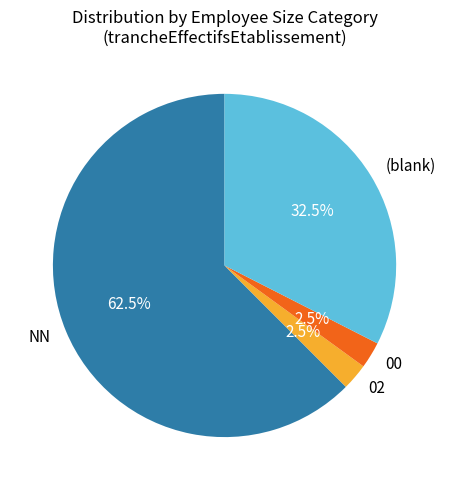

What is the largest slice in the pie chart?

NN